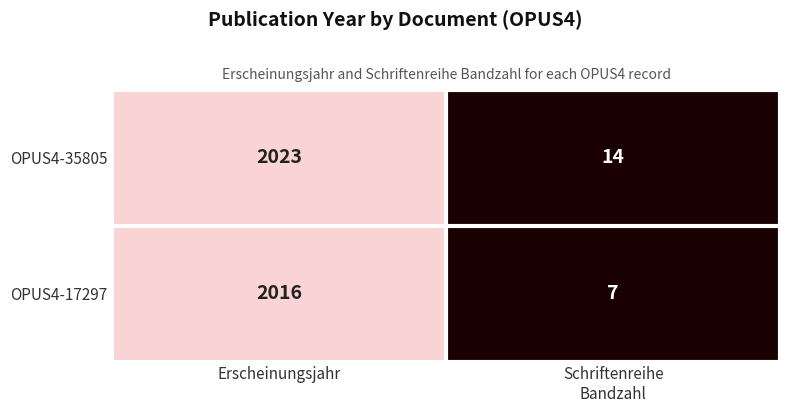

Reading left to right, extract all data points from this chart.

OPUS4-35805: 2023	14
OPUS4-17297: 2016	7